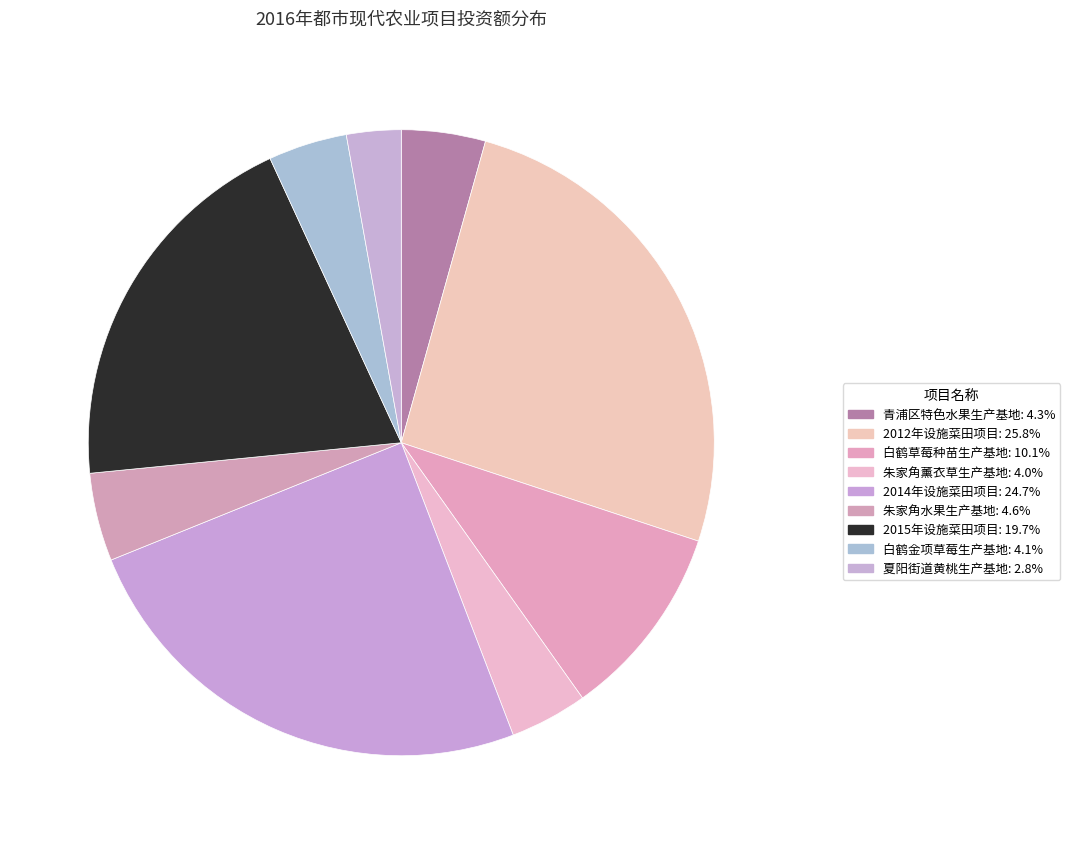

How many slices are in this pie chart?

9